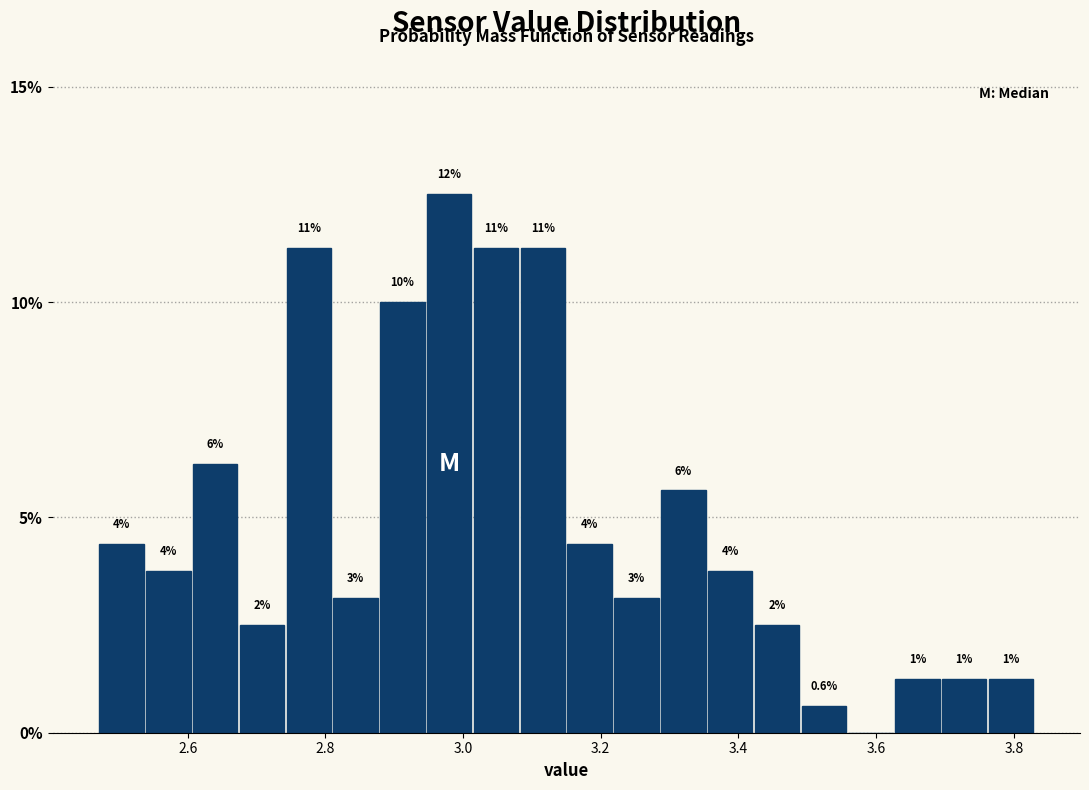

Around what value on the x-axis is the tallest bar? Give the approximate position of its centre, as read against the axis.

2.98